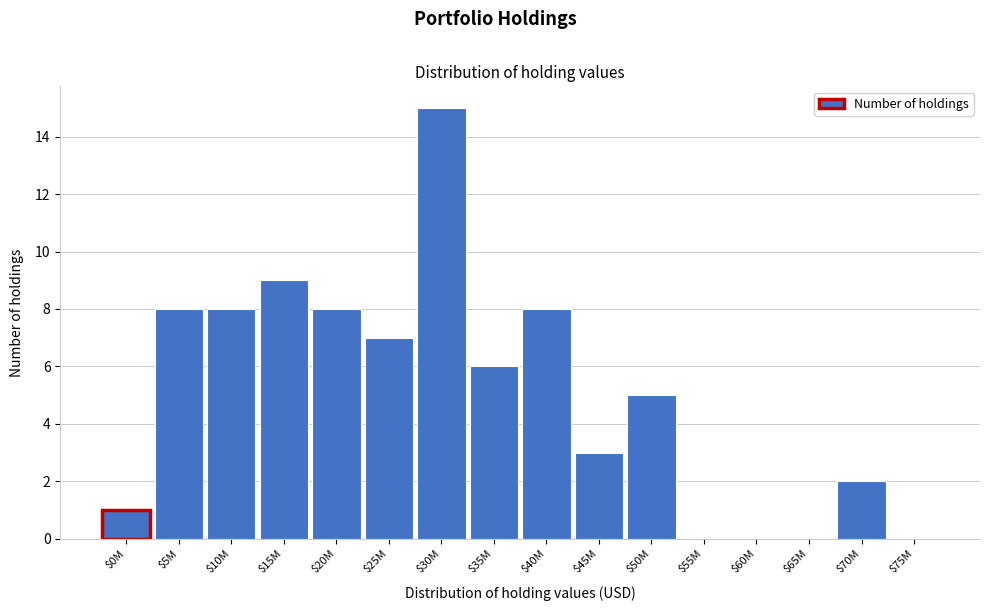

What is the sum of all values?

80